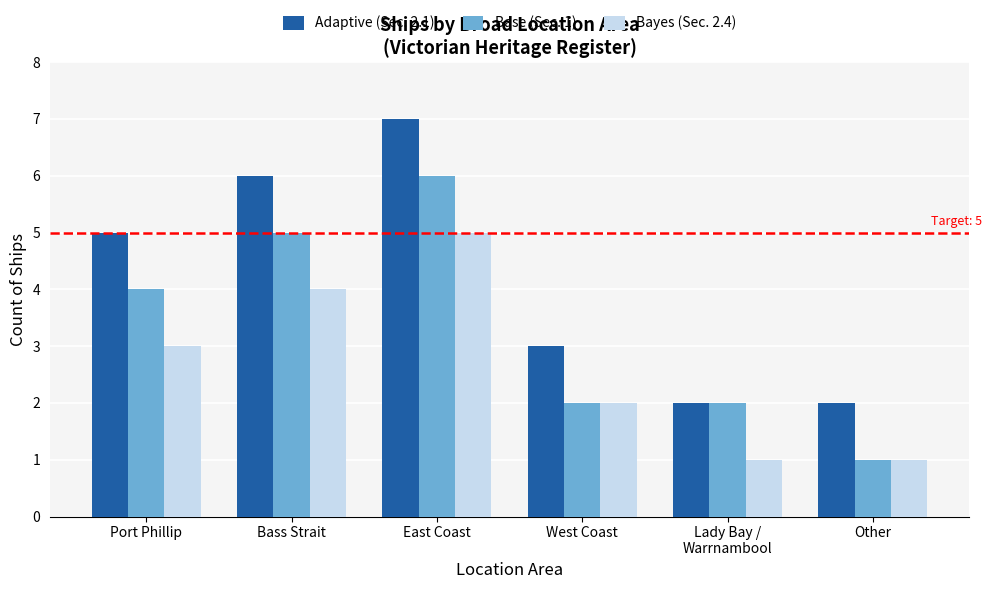

What is the label of the 3rd bar from the left?

East Coast